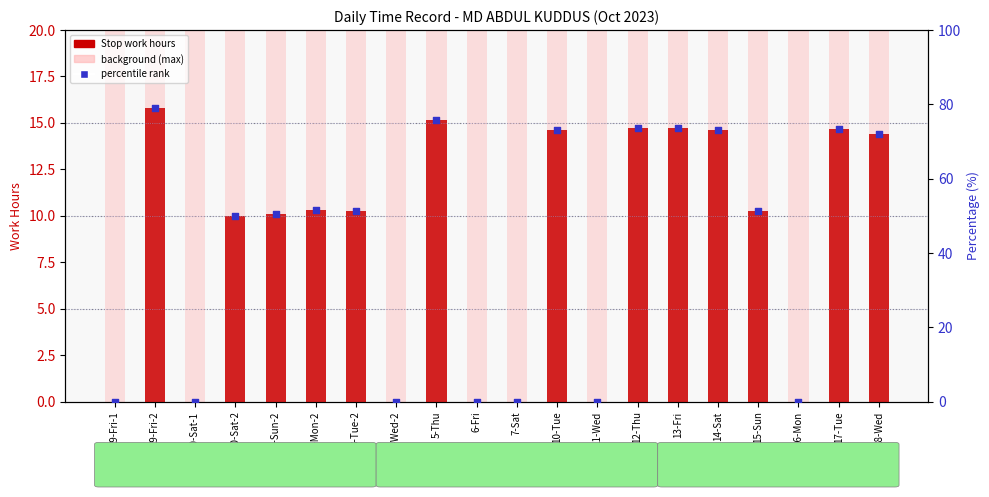

Which series contains the lowest Y value?

Stop work hours